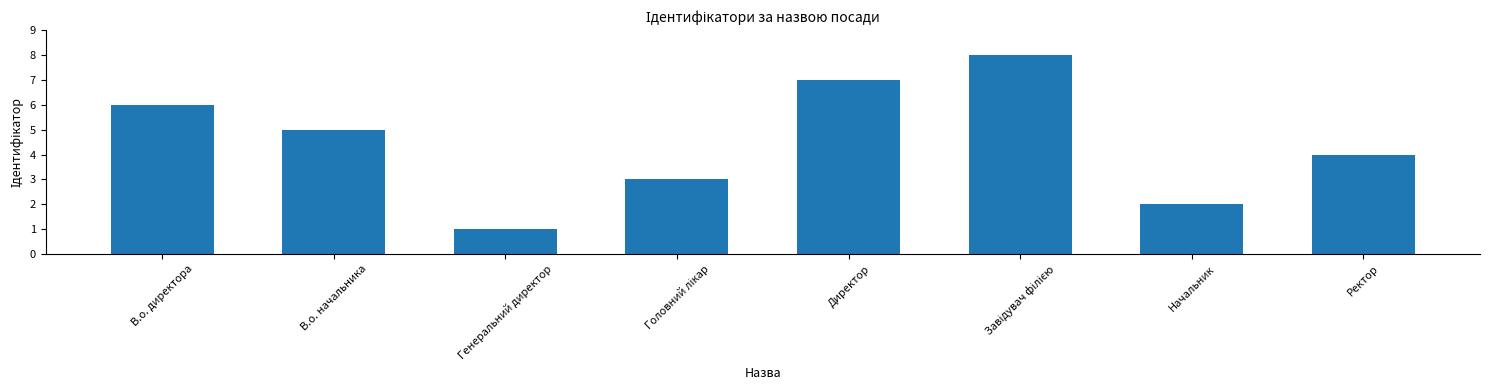

What position from the left is Ректор?

8